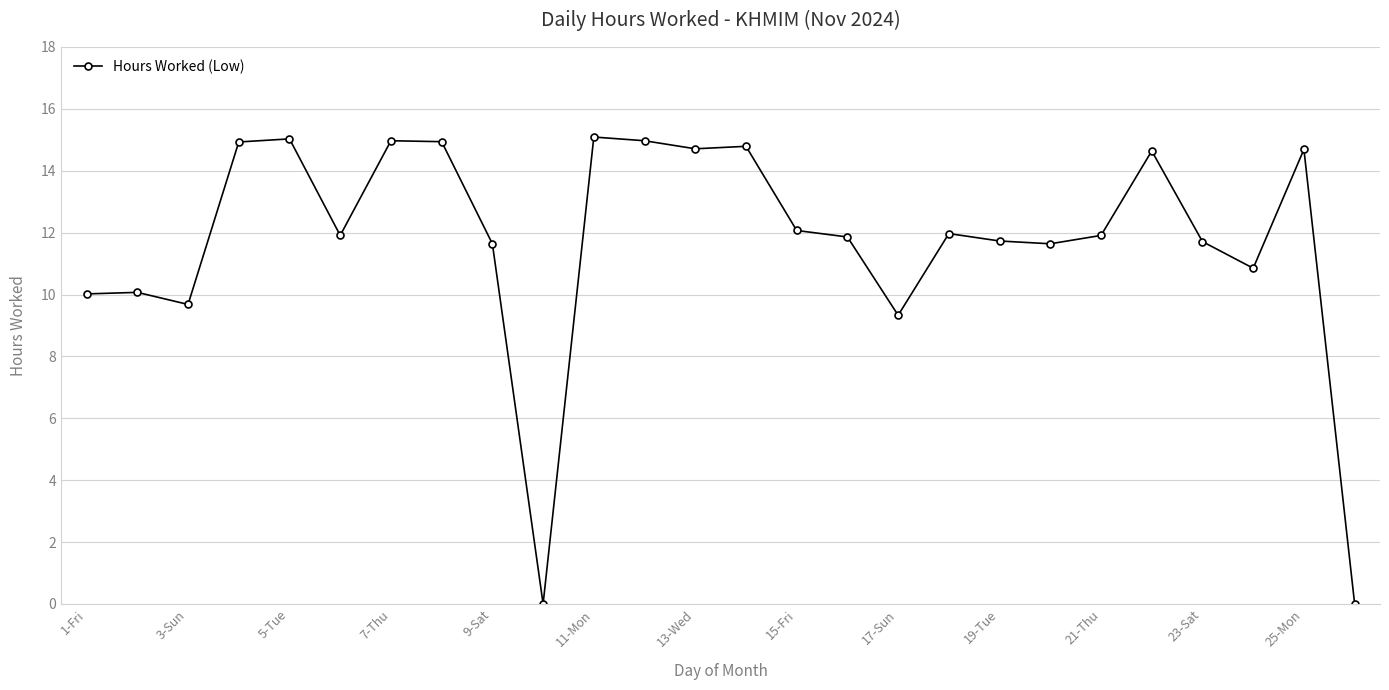

What is the value of the 20th point from the left?

11.6